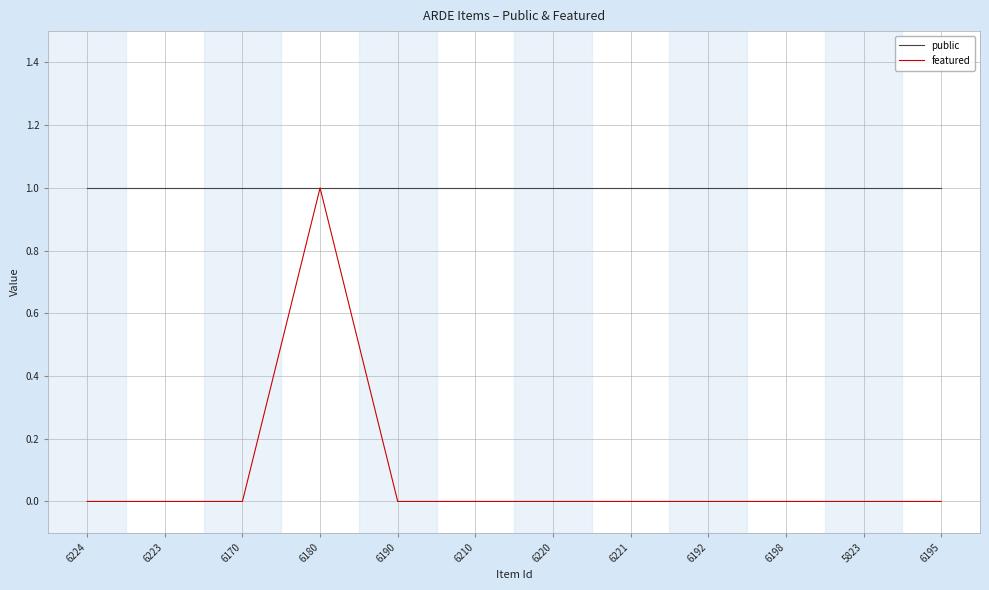

Between 6180 and 6220, which series saw the biggest shift?

featured